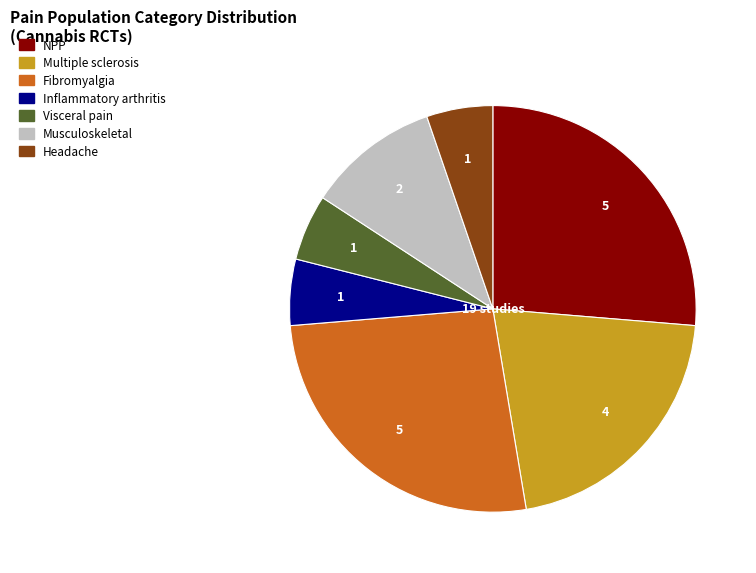

Is the sum of Fibromyalgia and Musculoskeletal greater than half?

No